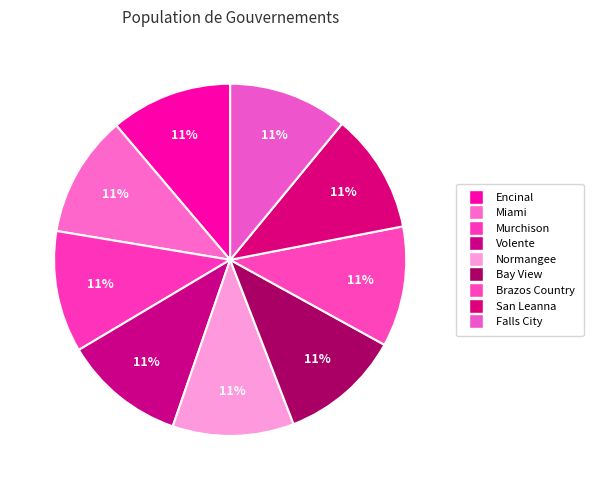

Which slice is the largest?

Encinal